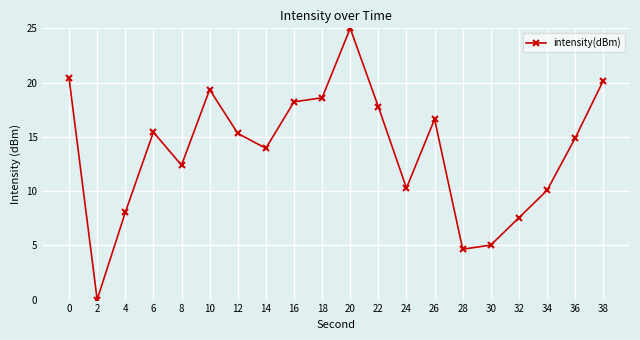

What is the approximate value at 20?

25.0